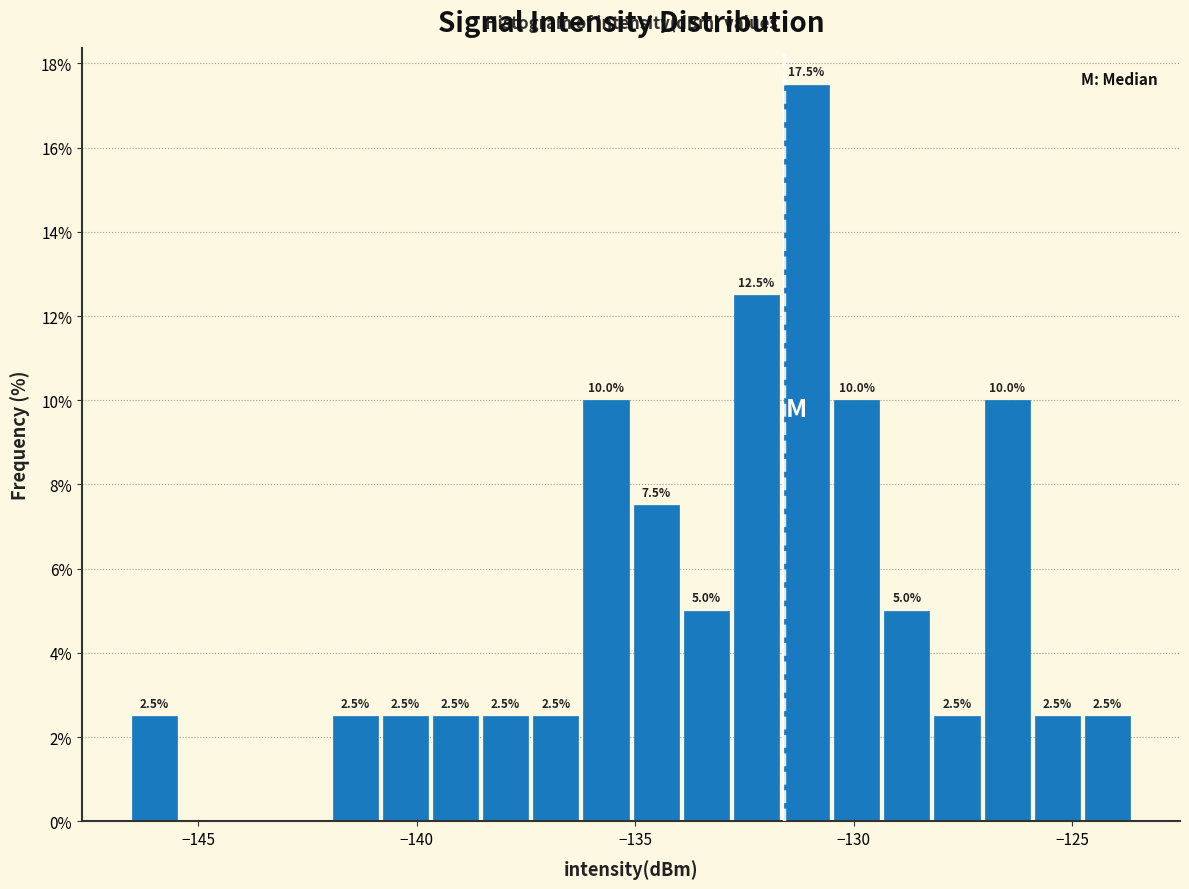

Around what value on the x-axis is the tallest bar? Give the approximate position of its centre, as read against the axis.

-131.0